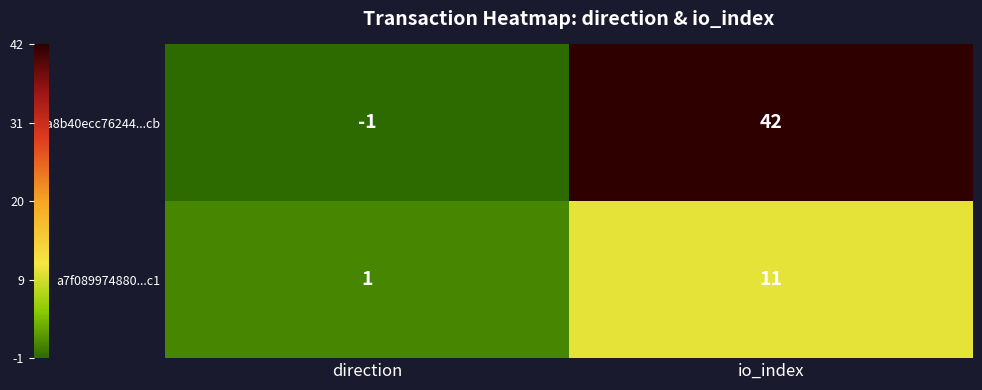

What is the sum of all a7f089974880...c1 values?

12